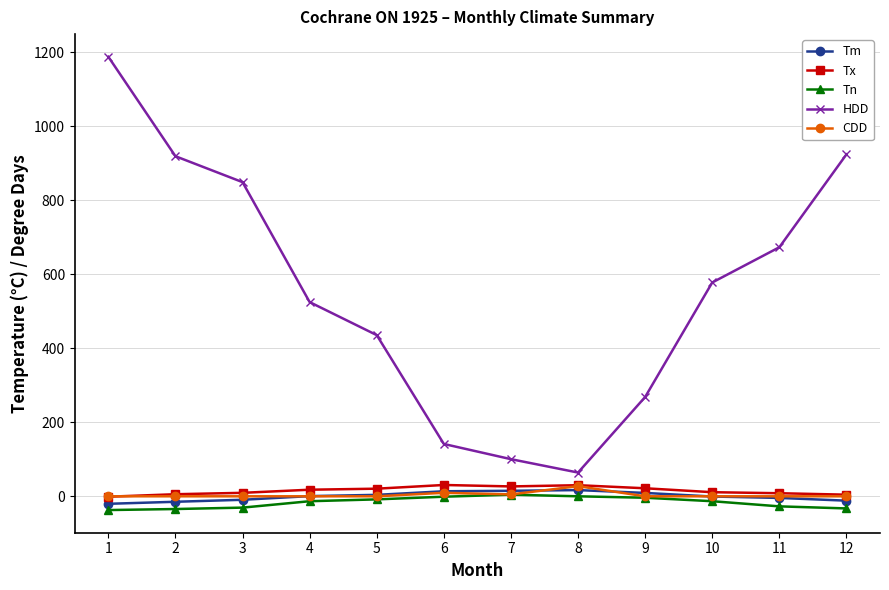

What is the value of the Tx point at the 8th from the left?

30.0